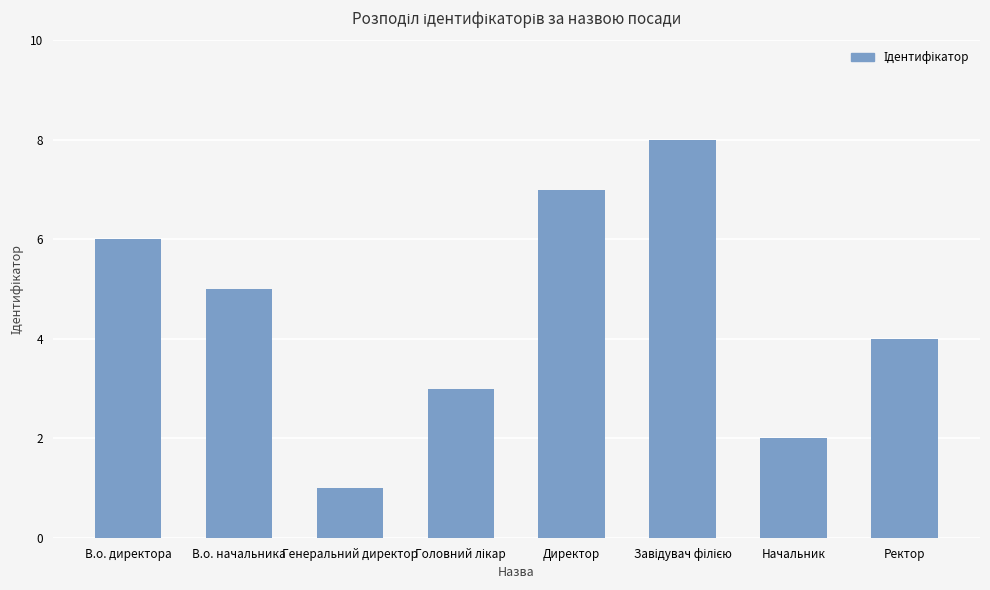

Reading left to right, transcribe all the data shown in this chart.

6	5	1	3	7	8	2	4